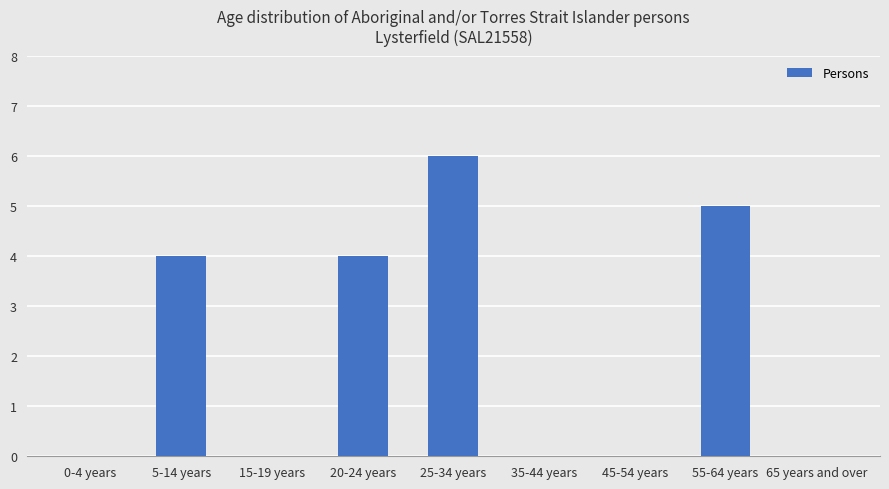

True or false: the data shows 2 at 65 years and over.

False